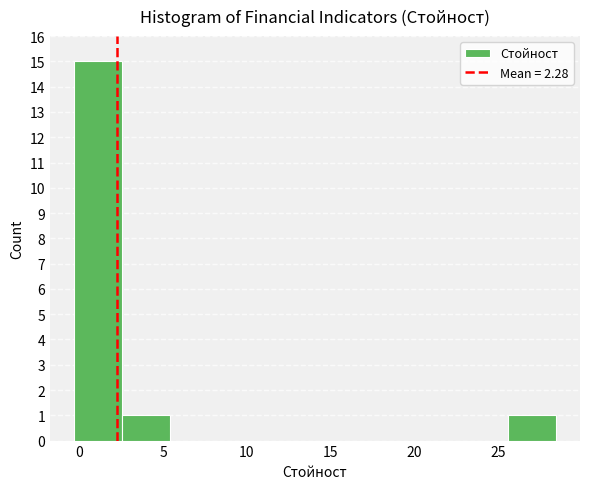

Reading left to right, transcribe this chart: for each bar, give the range it covers on the x-axis and its height. Neither the bar edges nor the heights are printed on the chart, so give them approximately, as read against the axes.

-0.5 to 2.5: 15
2.5 to 5.5: 1
5.5 to 8.5: 0
8.5 to 11.0: 0
11.0 to 14.0: 0
14.0 to 17.0: 0
17.0 to 20.0: 0
20.0 to 22.5: 0
22.5 to 25.5: 0
25.5 to 28.5: 1